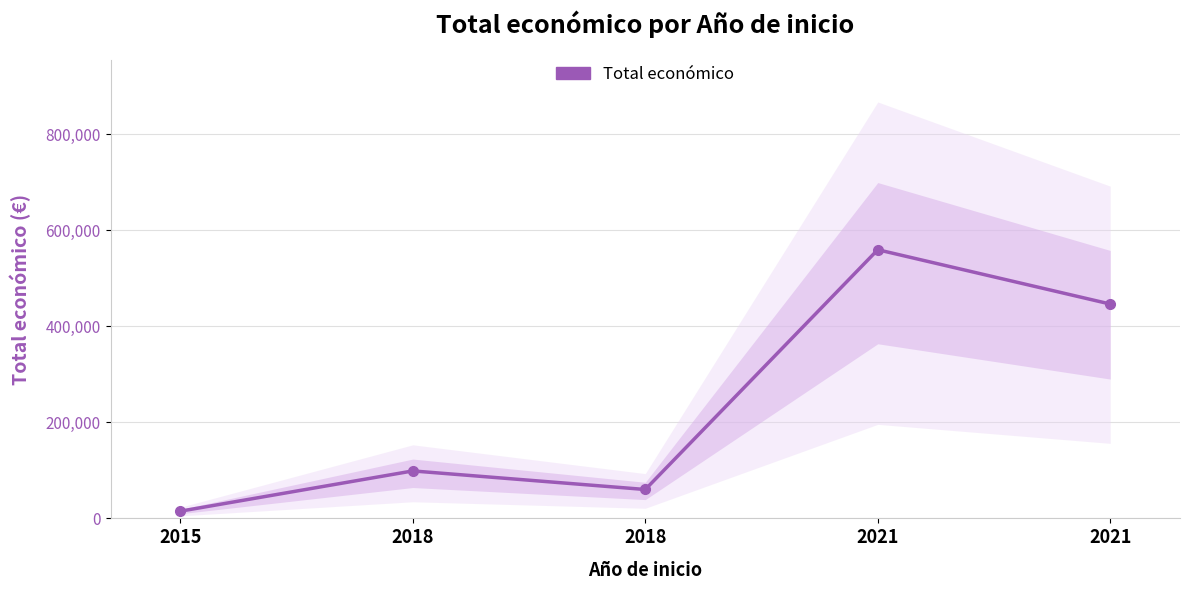

True or false: the data shows 559562 at 2021.

True